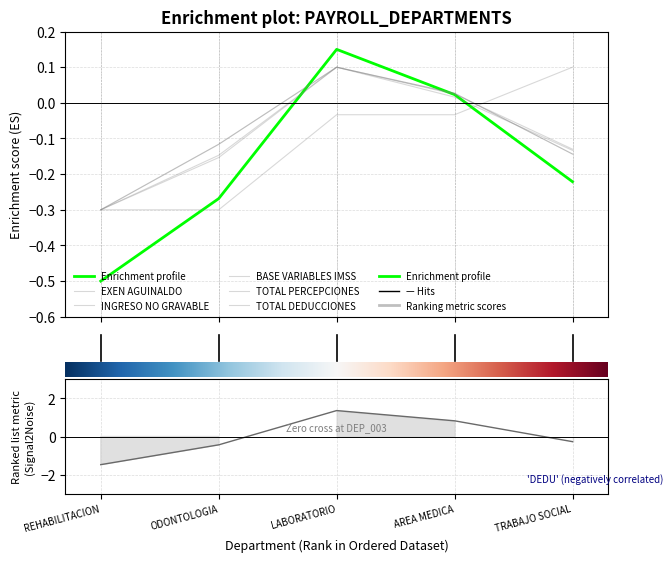

Between 2 and −1, which is larger?

2